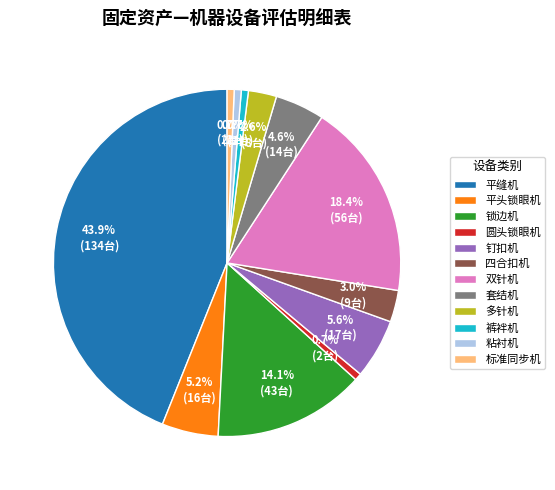

To the nearest percent, what is the difference between the largest and smallest slice percentages?

43%